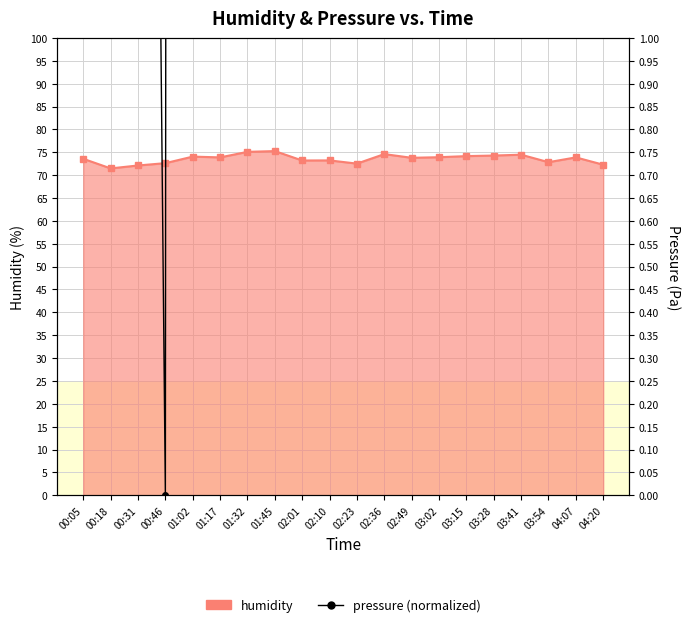

What is the sum of the pressure (normalized) values at 03:54 and 03:15?

115.8